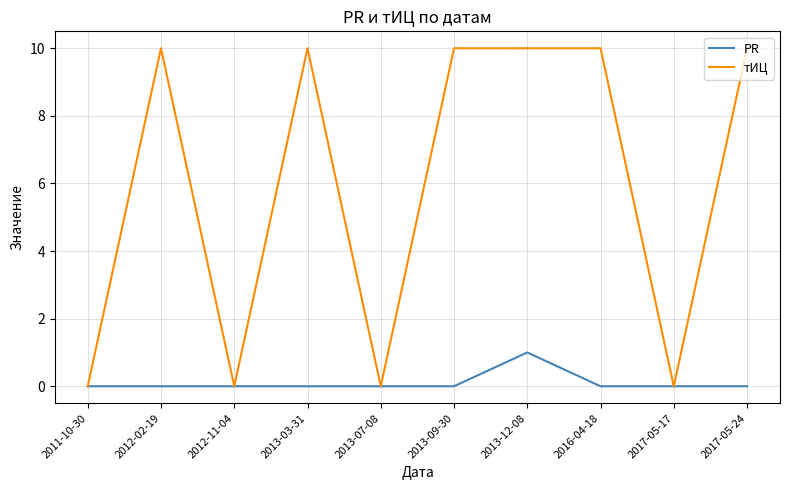

Reading right to left, extract all data points from this chart.

PR: 2017-05-24=0	2017-05-17=0	2016-04-18=0	2013-12-08=1	2013-09-30=0	2013-07-08=0	2013-03-31=0	2012-11-04=0	2012-02-19=0	2011-10-30=0
тИЦ: 2017-05-24=10	2017-05-17=0	2016-04-18=10	2013-12-08=10	2013-09-30=10	2013-07-08=0	2013-03-31=10	2012-11-04=0	2012-02-19=10	2011-10-30=0